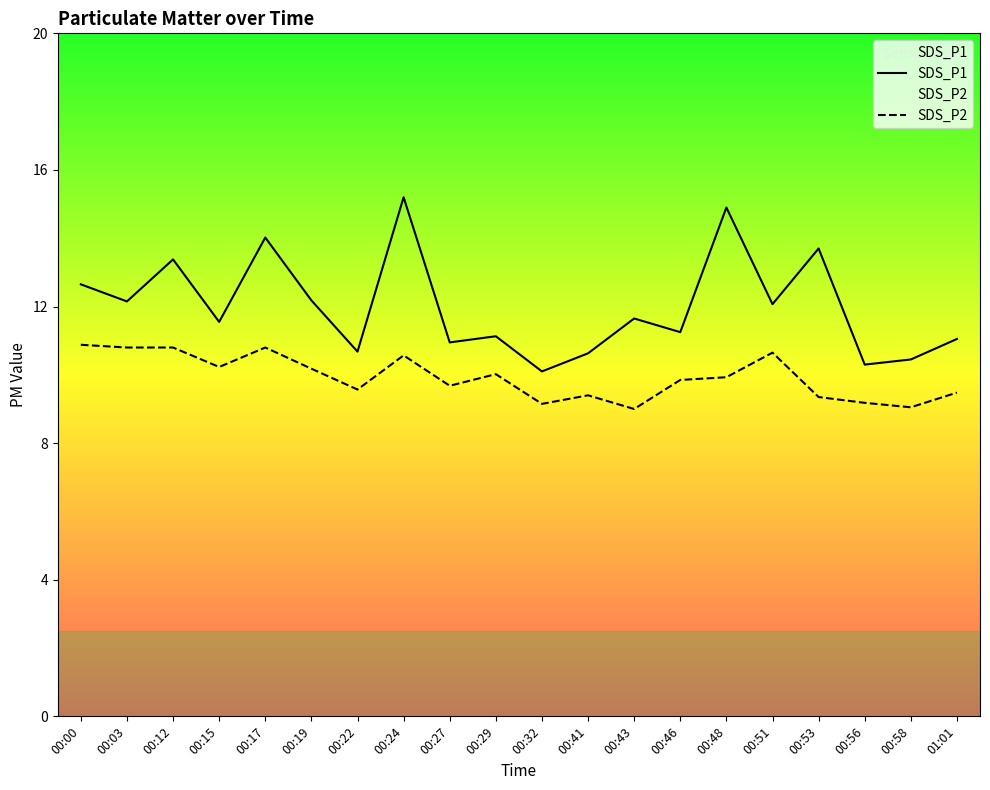

Reading right to left, transcribe all the data shown in this chart.

SDS_P1: 11.1	10.4	10.3	13.7	12.1	14.9	11.2	11.7	10.6	10.1	11.1	10.9	15.2	10.7	12.2	14.0	11.6	13.4	12.2	12.7
SDS_P2: 9.5	9.1	9.2	9.3	10.7	9.9	9.8	9.0	9.4	9.2	10.0	9.7	10.6	9.6	10.2	10.8	10.2	10.8	10.8	10.9